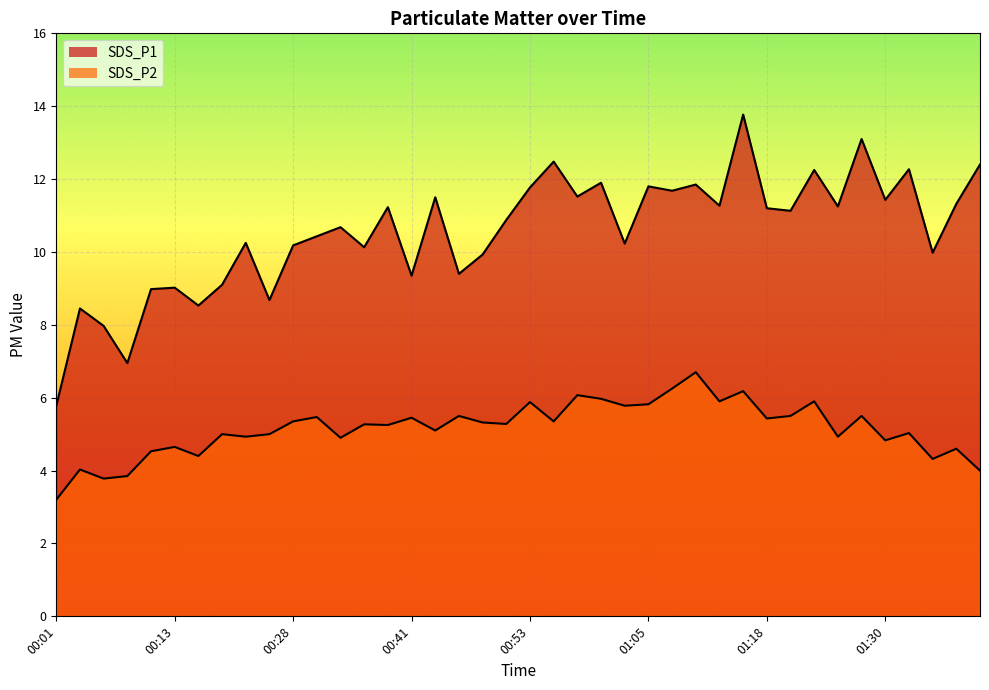

List the series in order of their overall mean, highest first.

SDS_P1, SDS_P2